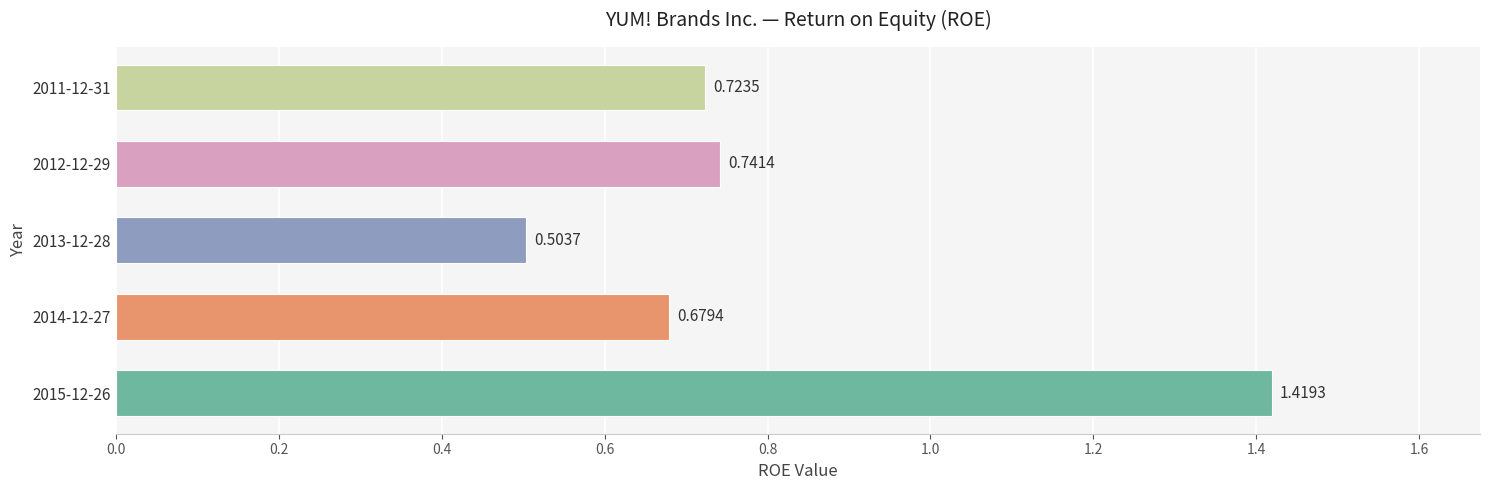

What is the change in value from 2015-12-26 to 2011-12-31?

-0.7